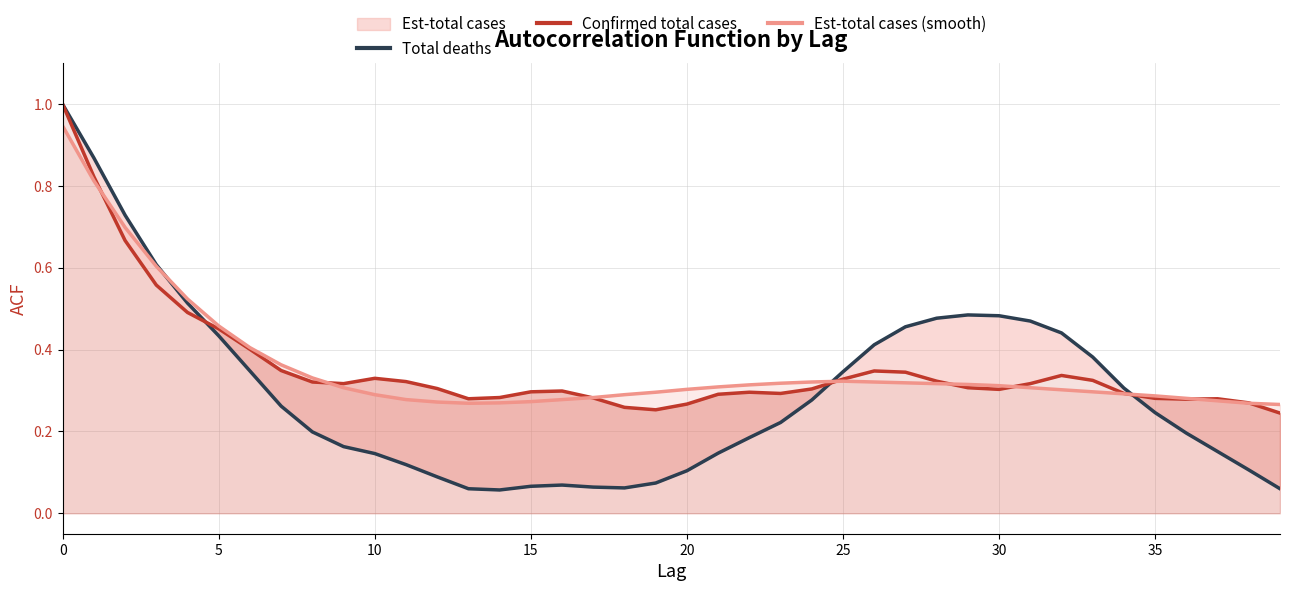

What is the value of the Total deaths point at the 27th from the left?

0.4